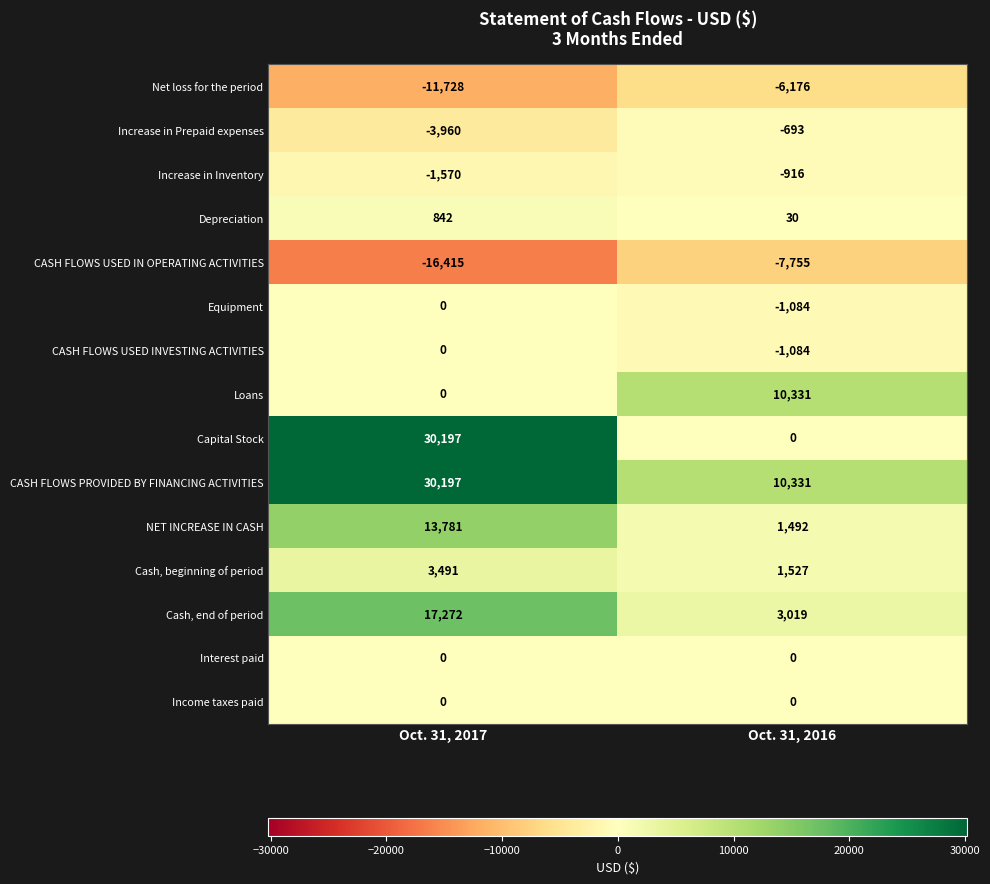

Rank the categories by Equipment value from highest to lowest.

Oct. 31, 2017, Oct. 31, 2016